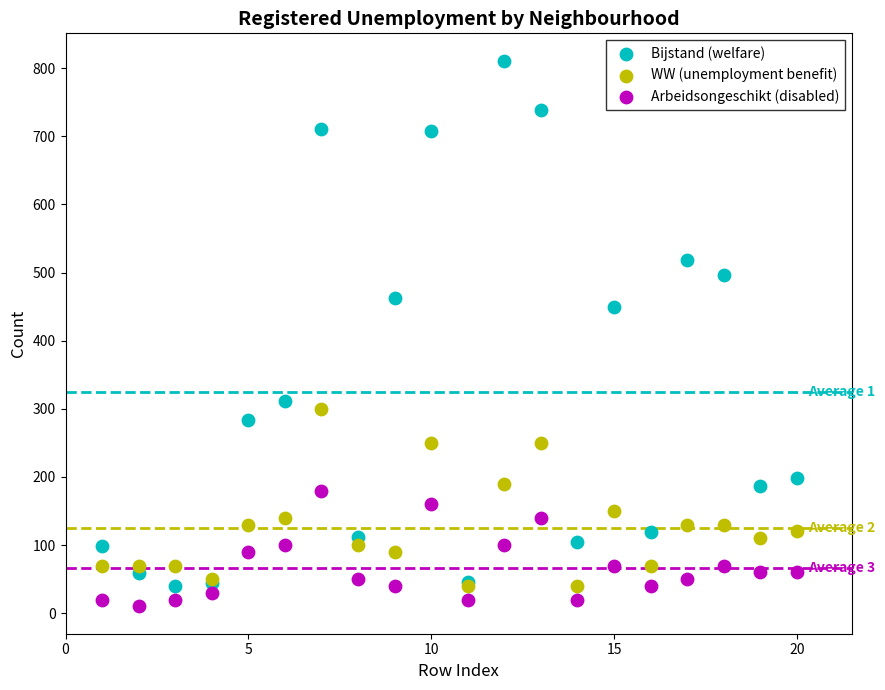

Across all series, what Y value is closest to 410?

449